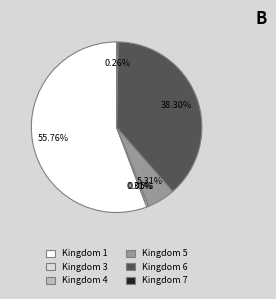

What is the ratio of the value at Kingdom 1 to the value at Kingdom 3?

177.1